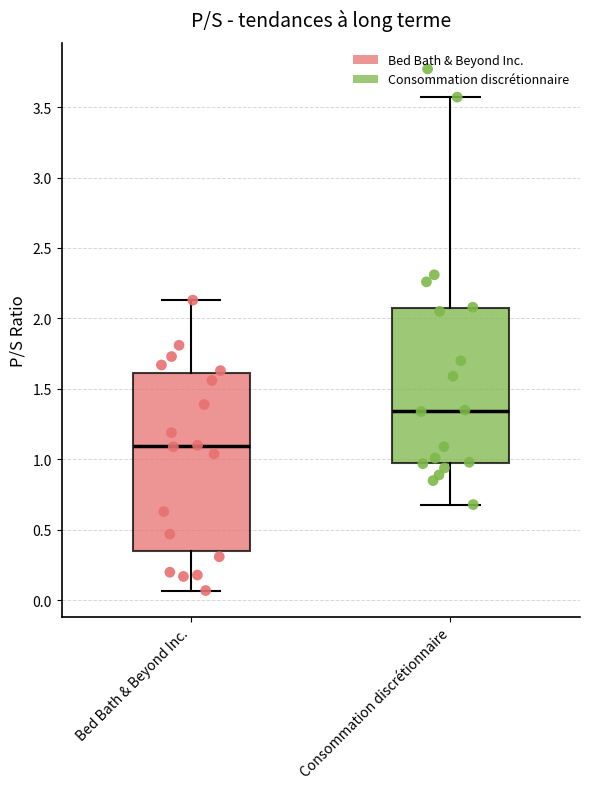

Reading left to right, transcribe this box plot: for each box, give where its median line is, the range the box spans, and where its two whiskers end, as read against the y-axis. The values are not printed on the chart, so give them approximately, as read against the axis.

Bed Bath & Beyond Inc.: median 1.10, box 0.35 to 1.60, whiskers 0.05 to 2.15
Consommation discrétionnaire: median 1.35, box 0.95 to 2.05, whiskers 0.70 to 3.55